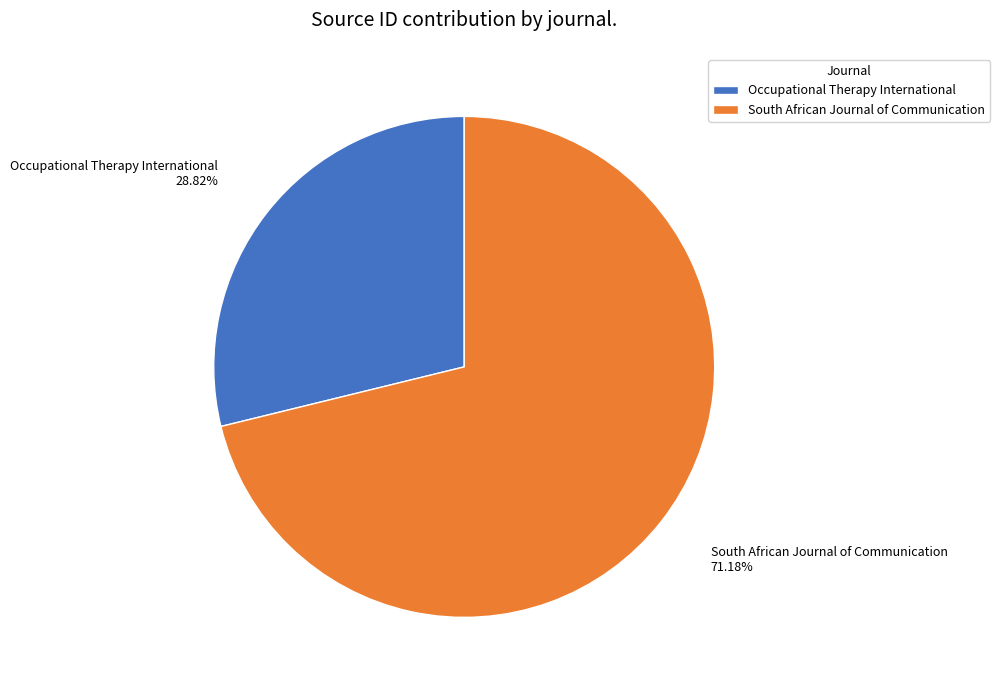

Combined, what portion of the pie is South African Journal of Communication and Occupational Therapy International?

100.0%